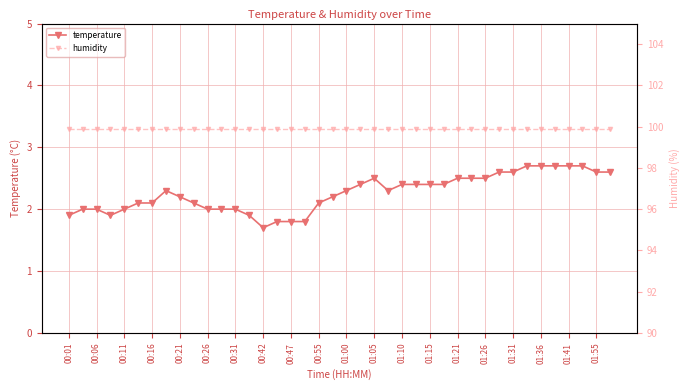

What is the greatest value displayed?

99.9